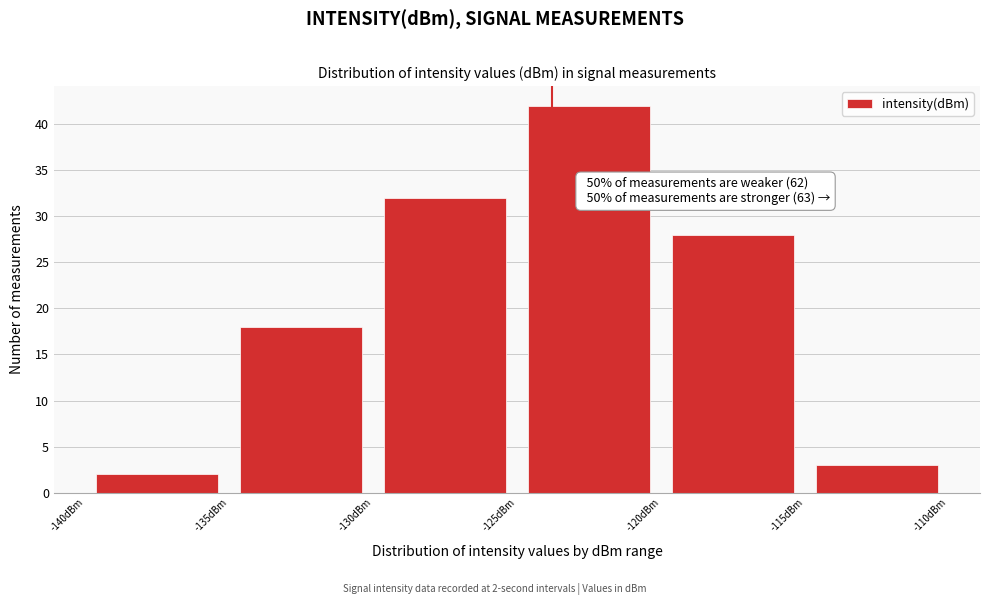

Over which range of the x-axis is the bar tallest?

-125 to -120